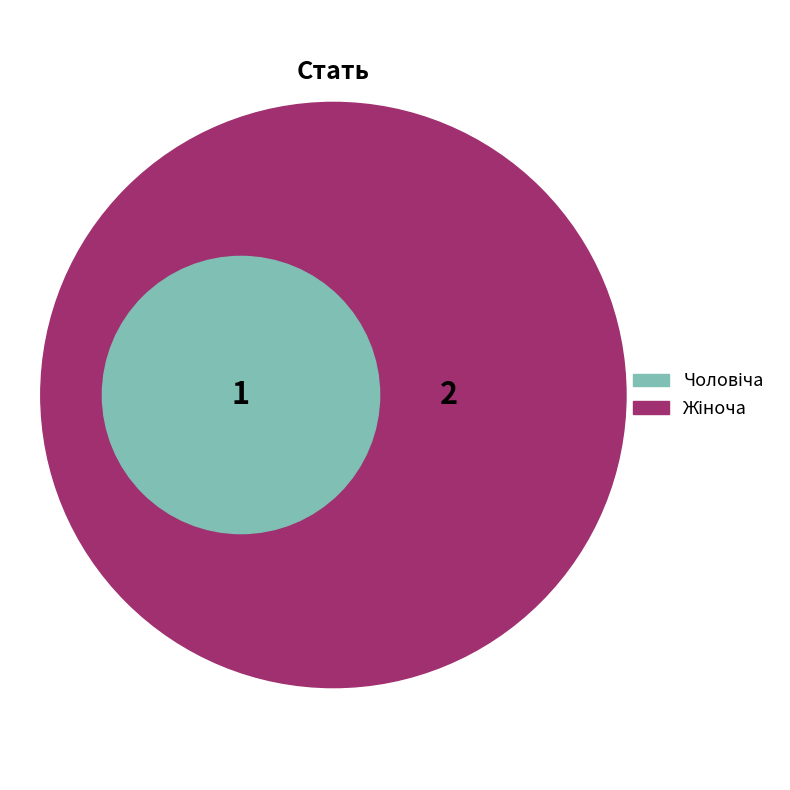

Does any single category account for the majority?

Yes